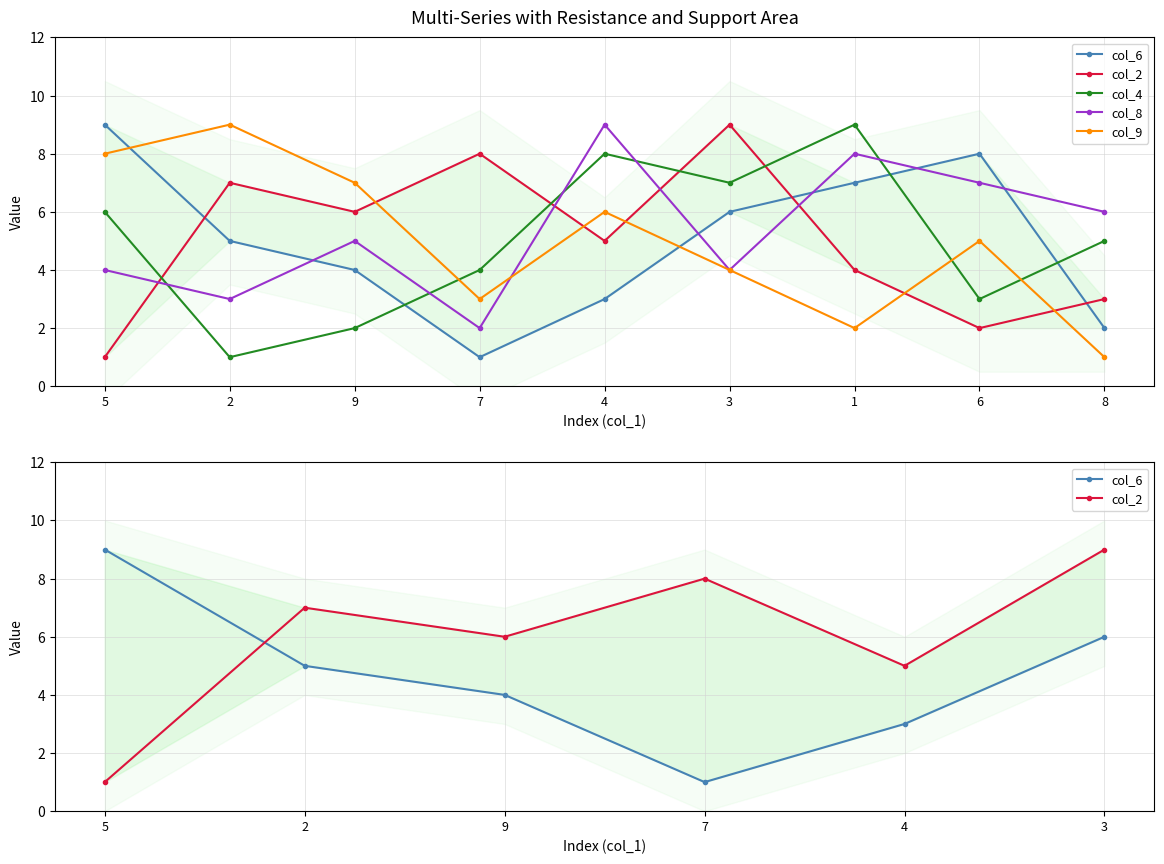

How many data points in col_2 are less than 5?

4